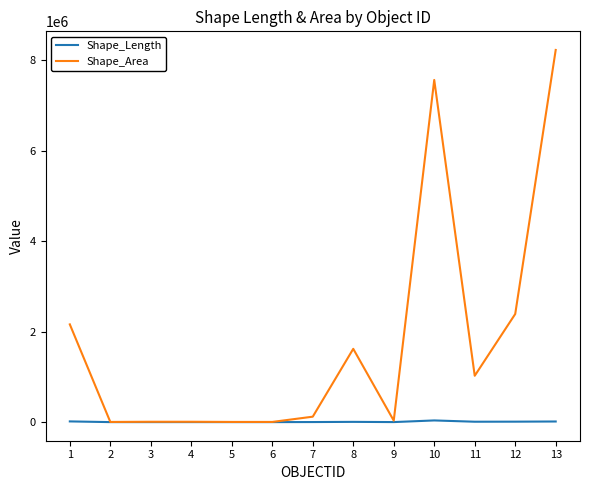

How many distinct data groups are displayed?

2